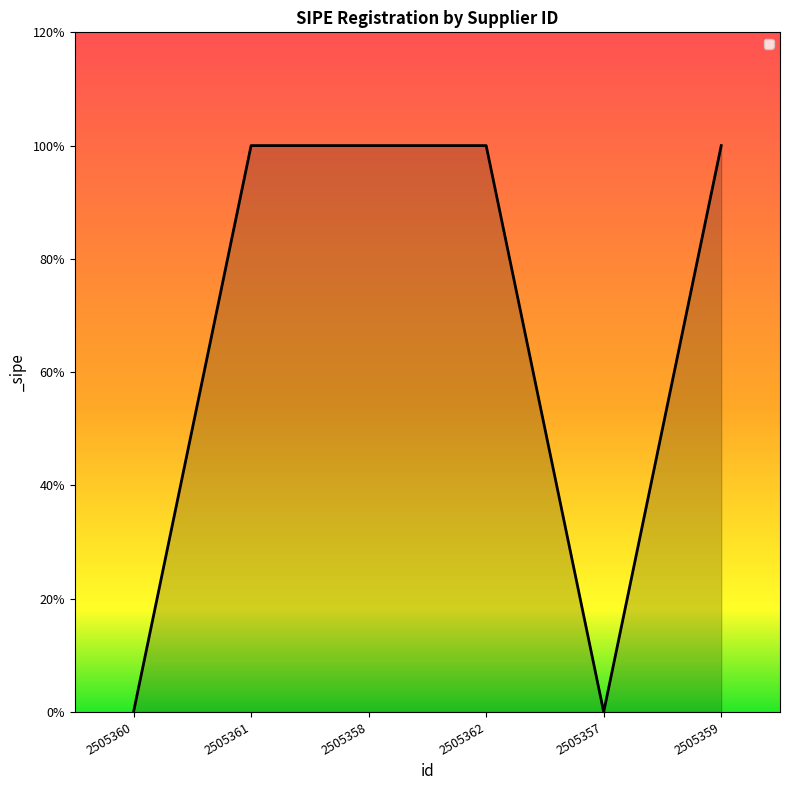

The chart shows a value of 1 at 2505358. True or false?

False